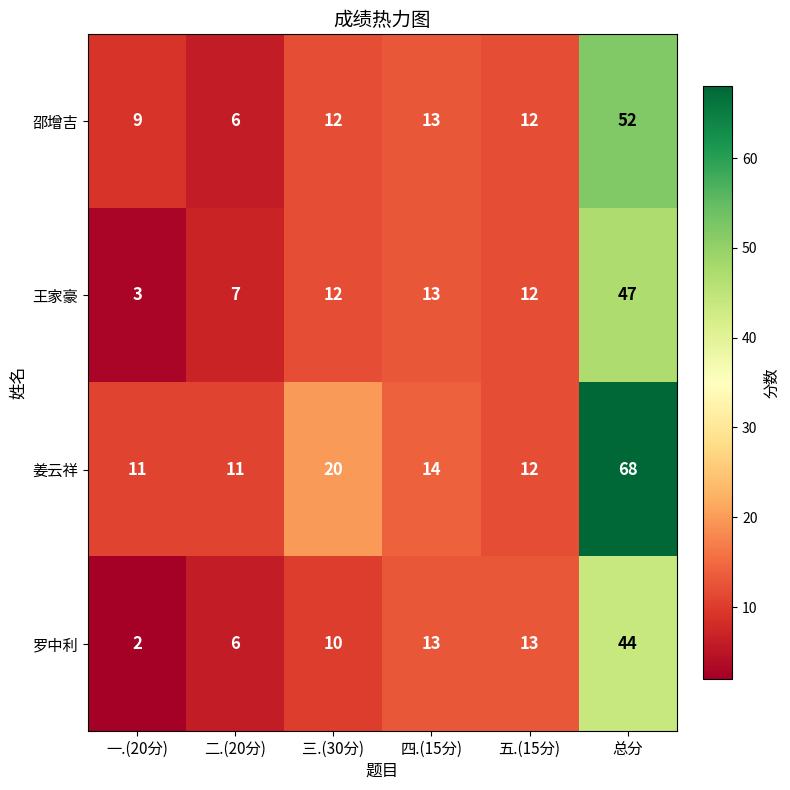

What is the maximum value shown in the chart?

68